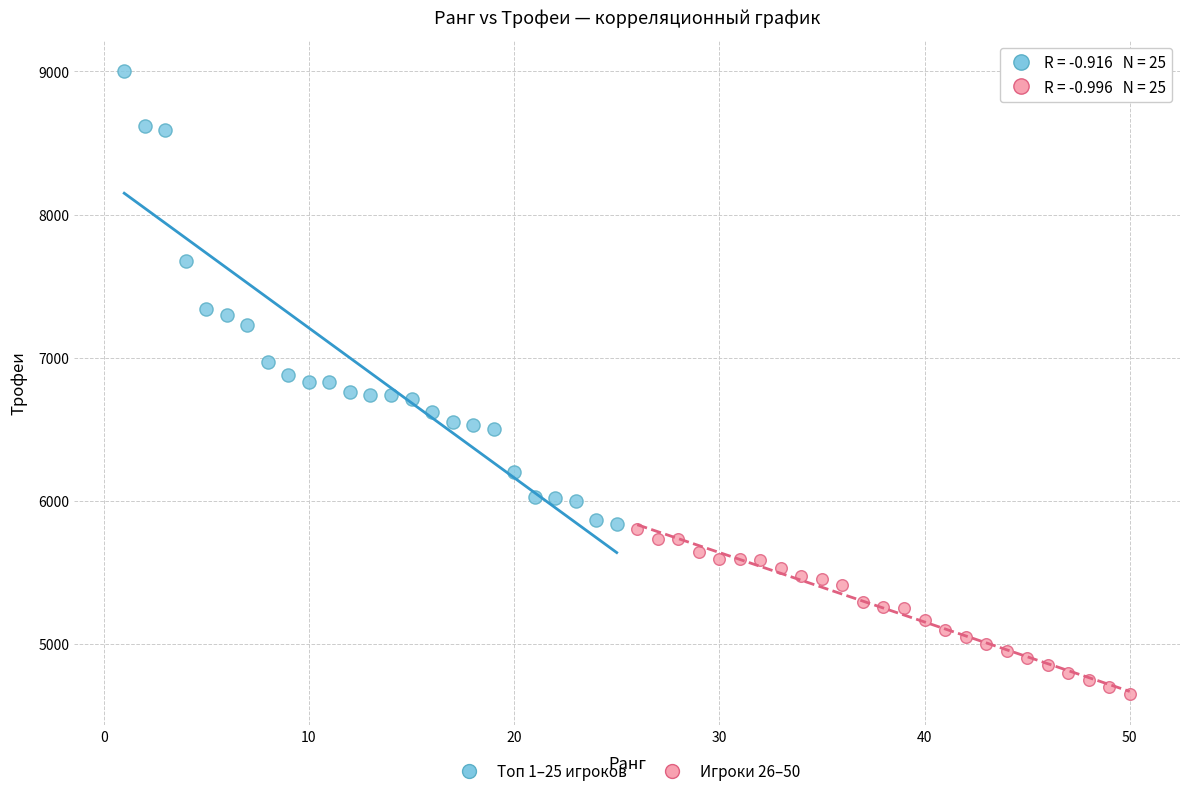

Which series reaches the minimum Y coordinate?

Игроки 26–50